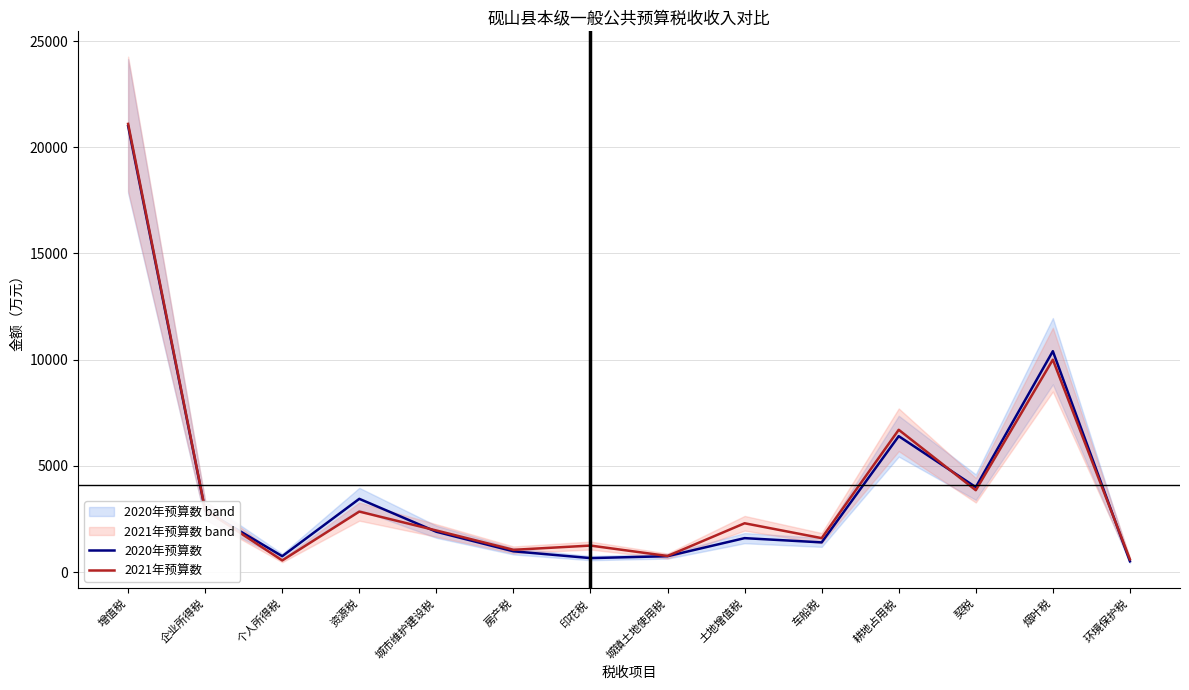

True or false: 2020年预算数 has a value of 1032 at 印花税.

False